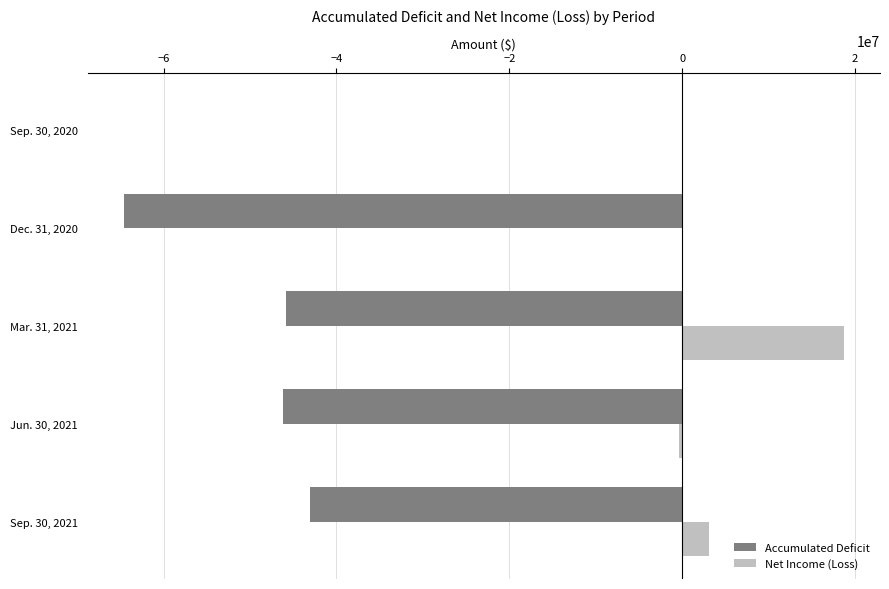

Between Sep. 30, 2020 and Sep. 30, 2021, which series saw the biggest shift?

Accumulated Deficit